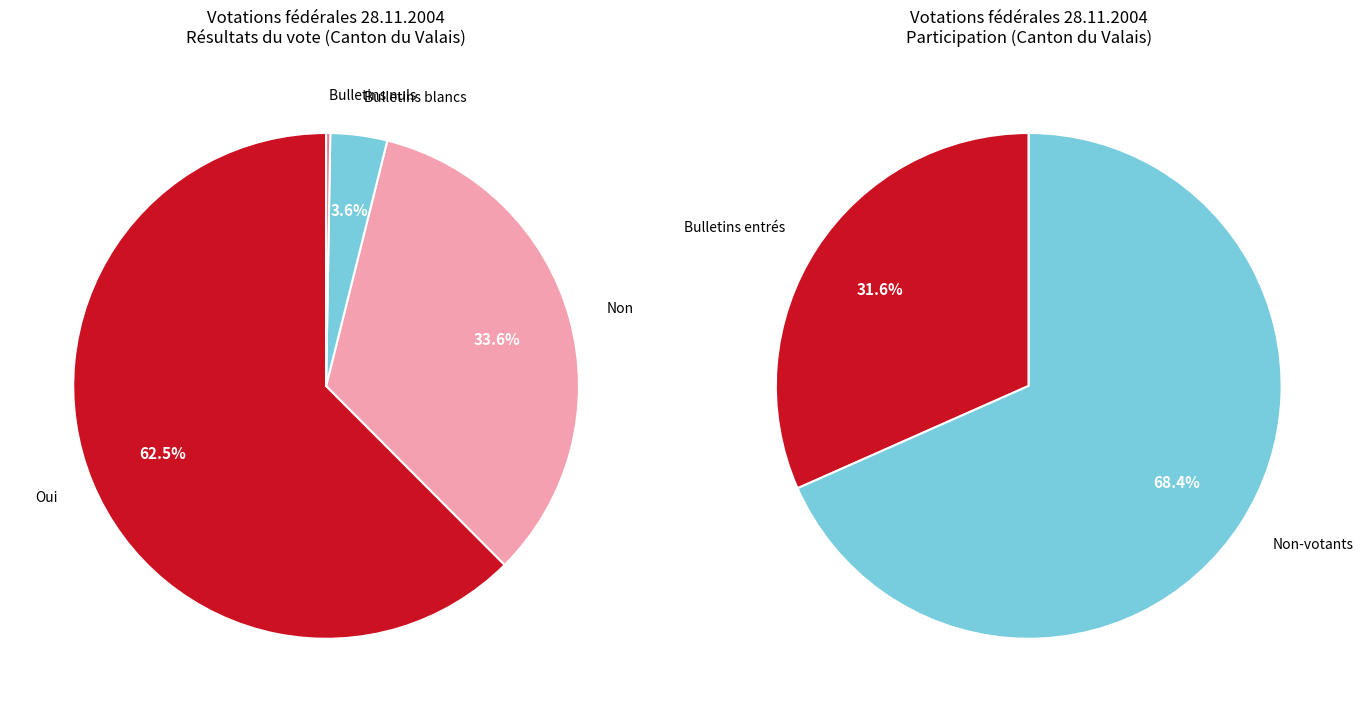

To the nearest percent, what is the difference between the largest and smallest slice percentages?

62%